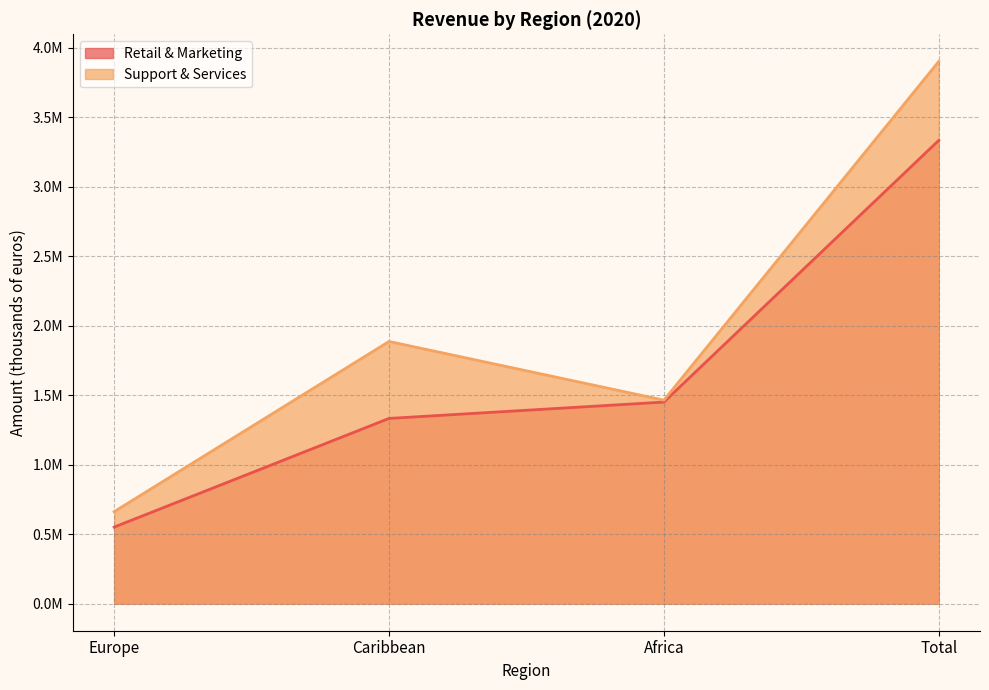

How many values in the Support & Services series are below 1886552?

2